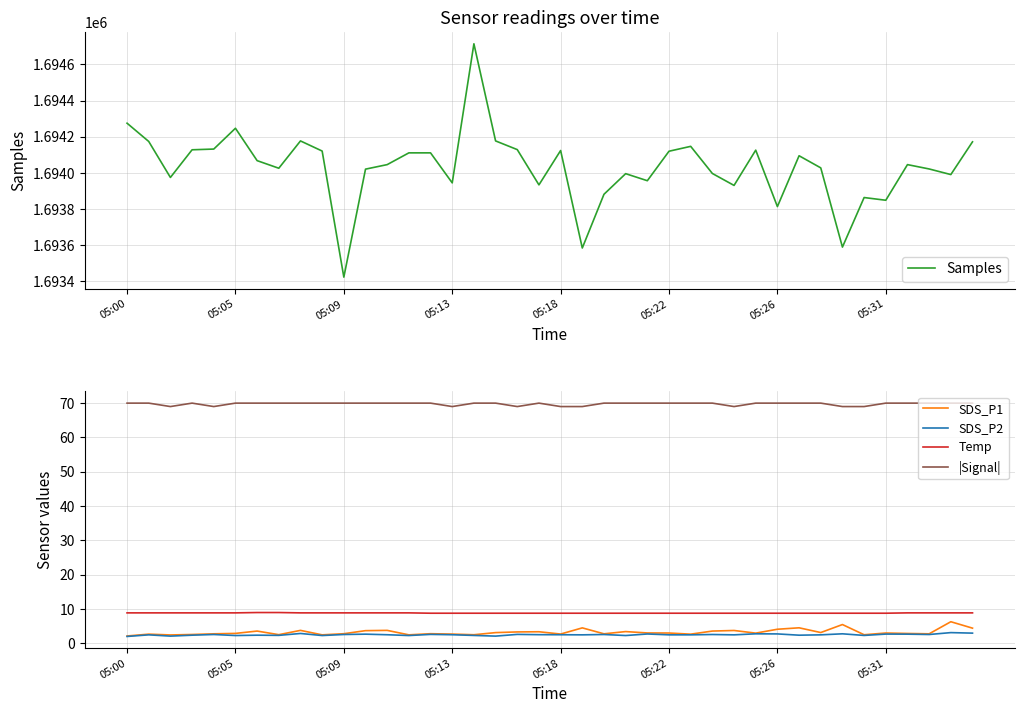

True or false: SDS_P2 and SDS_P1 intersect in this chart.

False